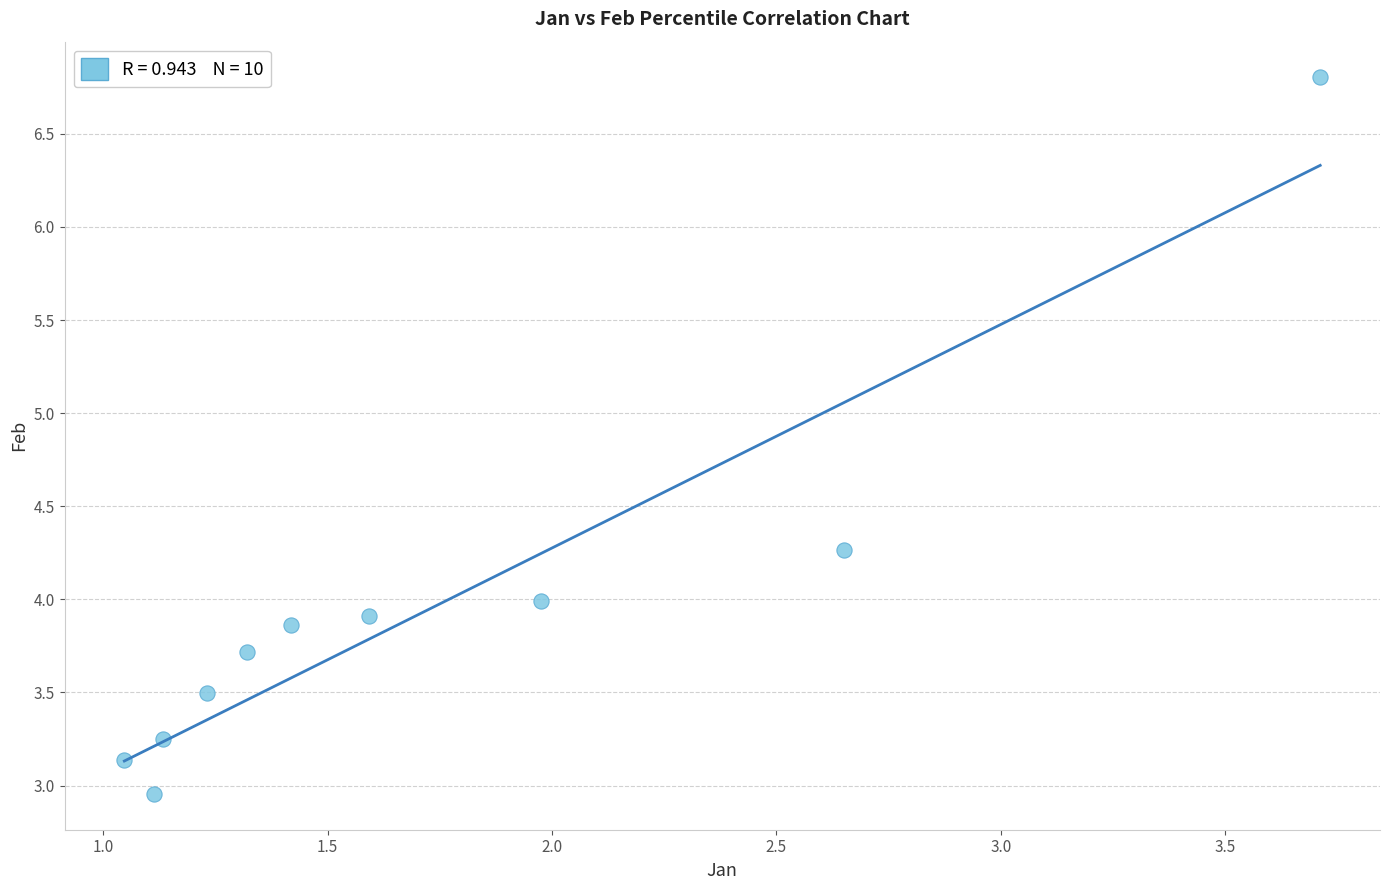

What is the average Y value?

3.9